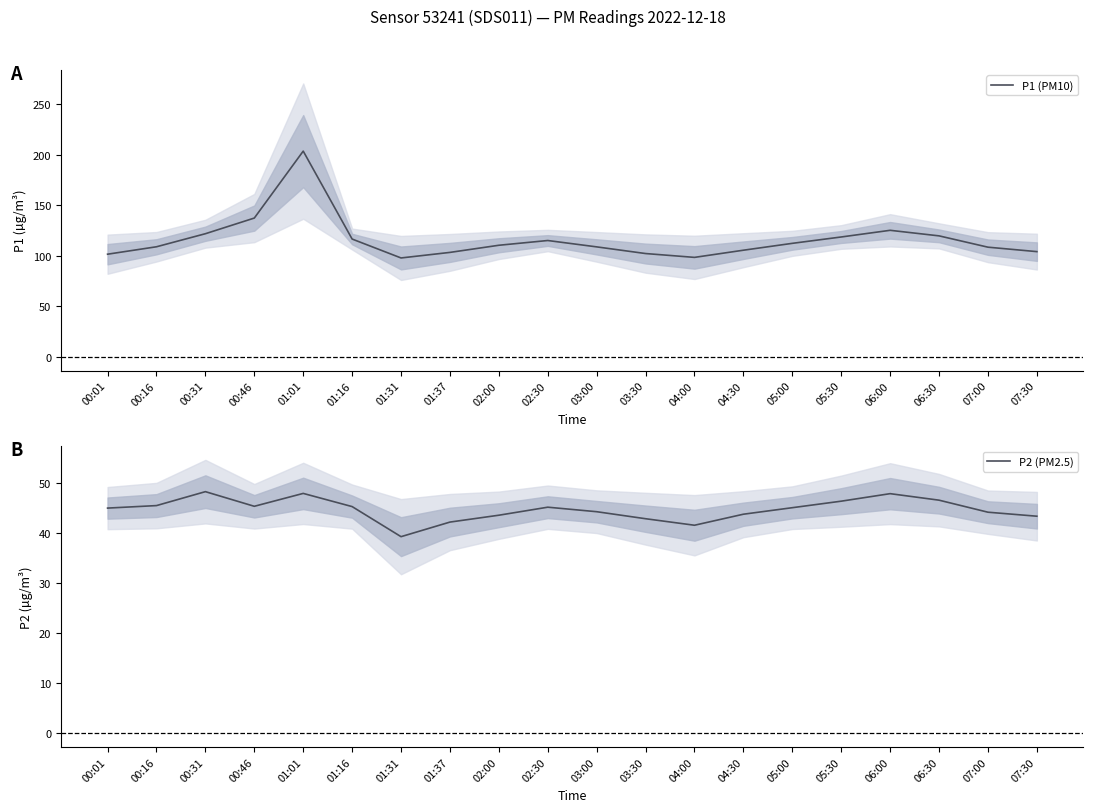

Reading right to left, extract all data points from this chart.

P1 (PM10): 104.2	108.6	119.8	125.3	118.7	112.4	105.6	98.5	102.3	108.9	115.2	110.5	103.4	97.9	116.7	203.7	137.4	121.9	109.0	101.7
P2 (PM2.5): 43.3	44.1	46.5	47.8	46.3	45.0	43.7	41.5	42.8	44.2	45.1	43.5	42.1	39.2	45.2	47.9	45.3	48.2	45.4	44.9